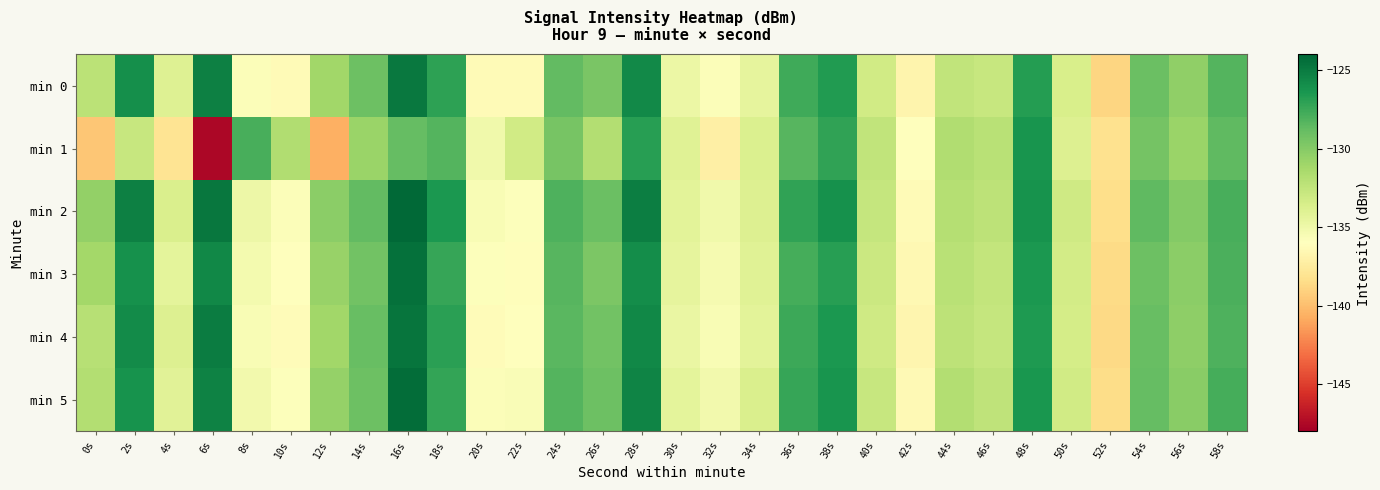

Which series has the widest spread of values?

min 1